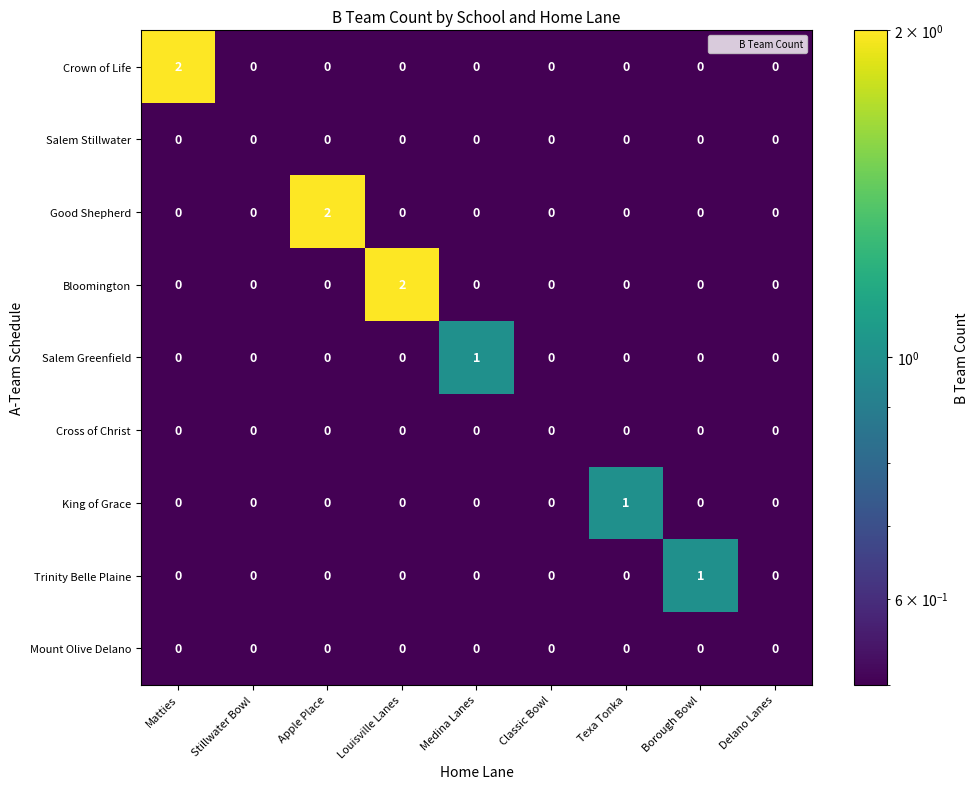

How many Trinity Belle Plaine values are between 0 and 1?

9